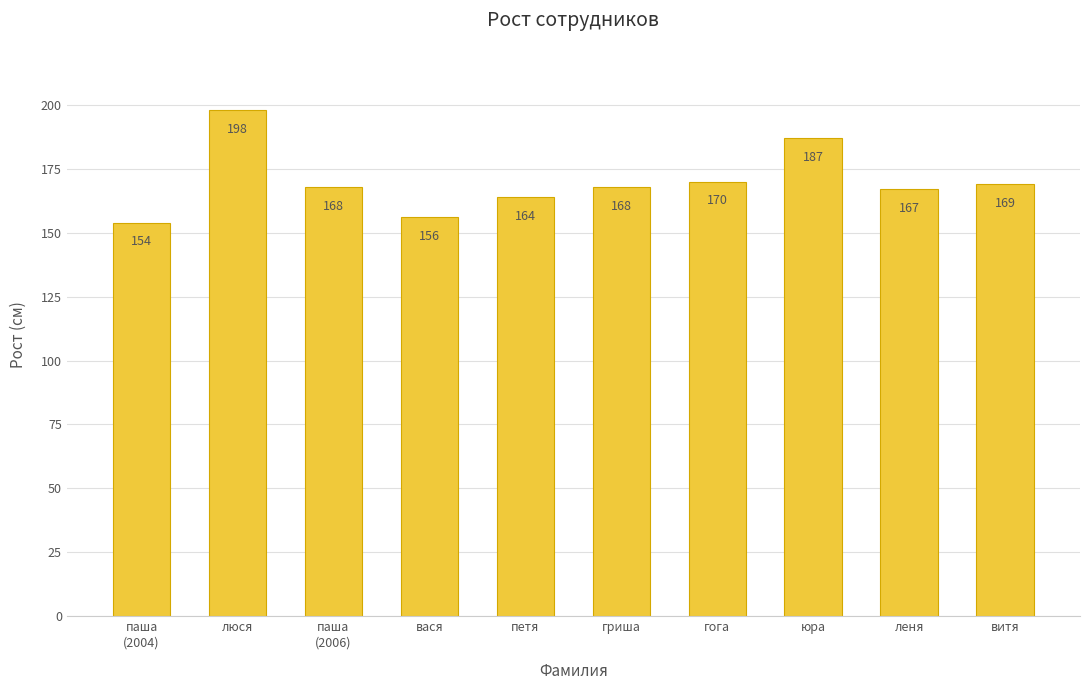

How many series are shown in this chart?

1